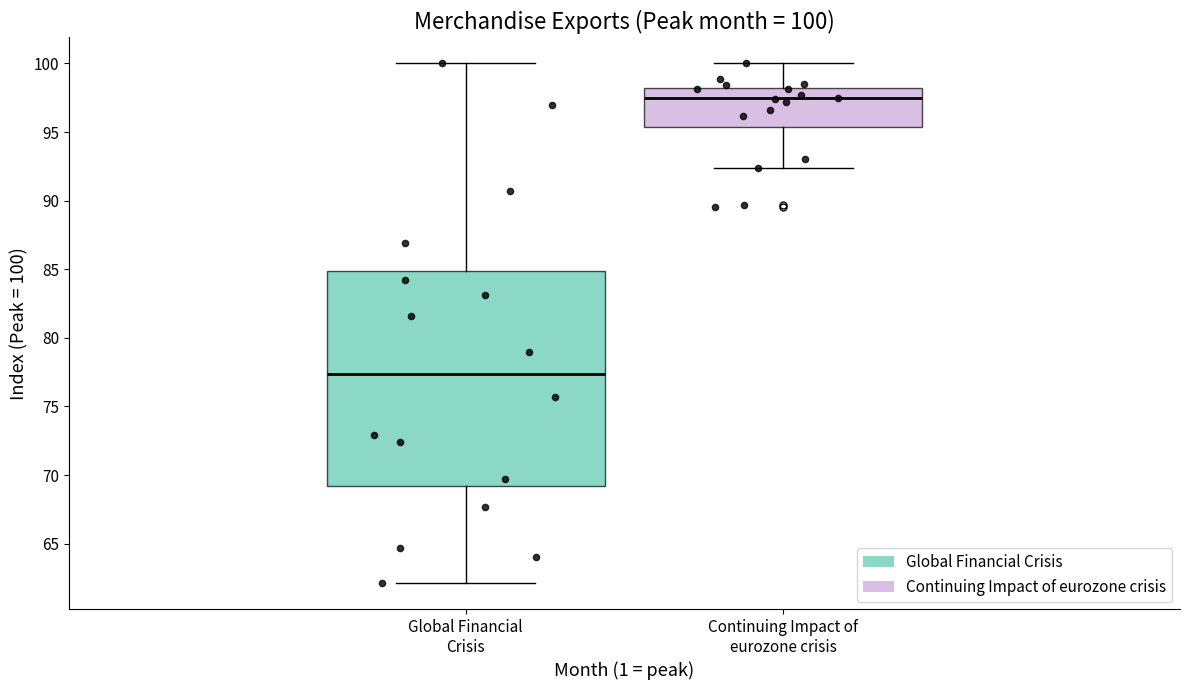

Comparing the boxes themselves (not the whiskers), which one is the tallest?

Global Financial Crisis